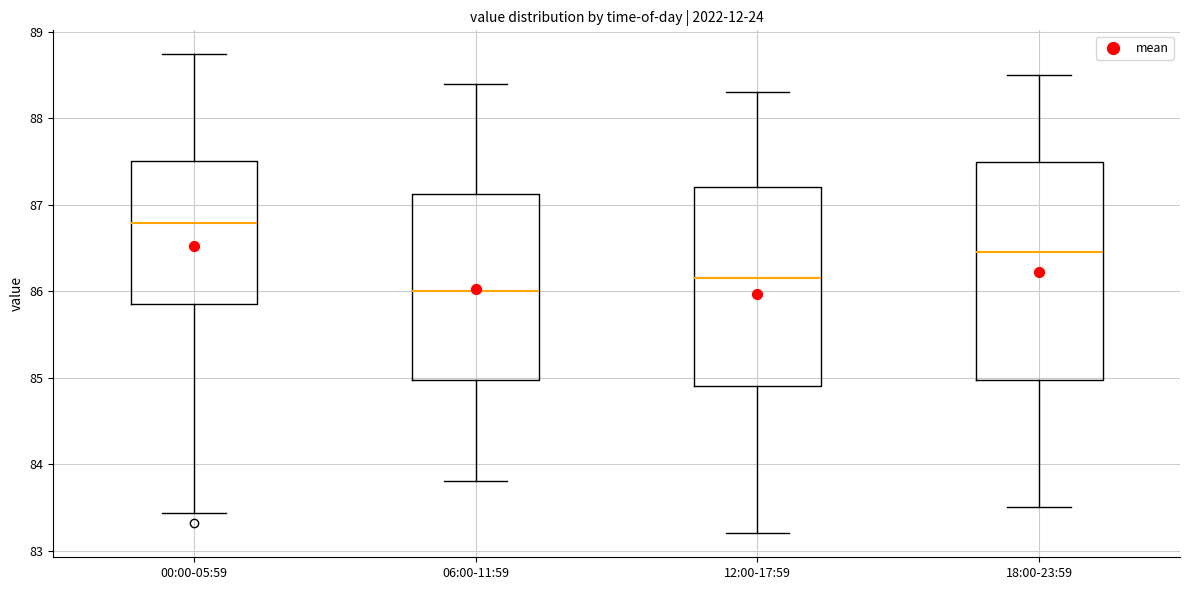

Reading left to right, transcribe this box plot: for each box, give where its median line is, the range the box spans, and where its two whiskers end, as read against the y-axis. The values are not printed on the chart, so give them approximately, as read against the axis.

00:00-05:59: median 86.8, box 85.9 to 87.5, whiskers 83.4 to 88.7
06:00-11:59: median 86.0, box 85.0 to 87.1, whiskers 83.8 to 88.4
12:00-17:59: median 86.2, box 84.9 to 87.2, whiskers 83.2 to 88.3
18:00-23:59: median 86.5, box 85.0 to 87.5, whiskers 83.5 to 88.5